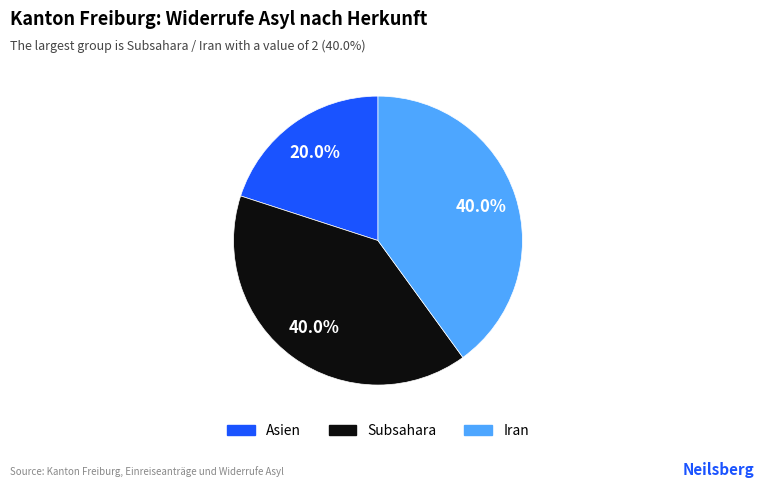

Which has a higher value, Asien or Iran?

Iran